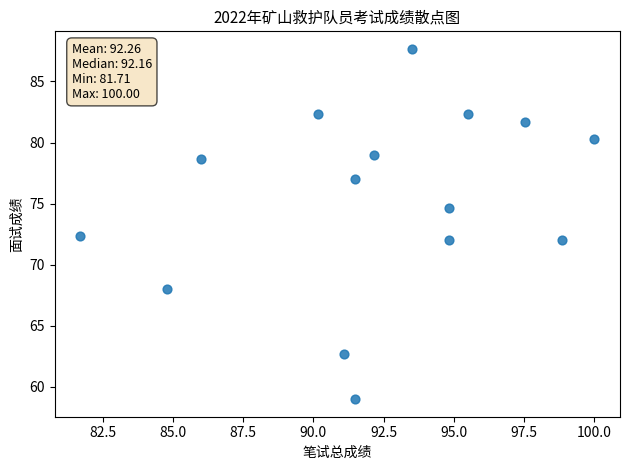

What is the range of Y values (max minus min)?

28.7